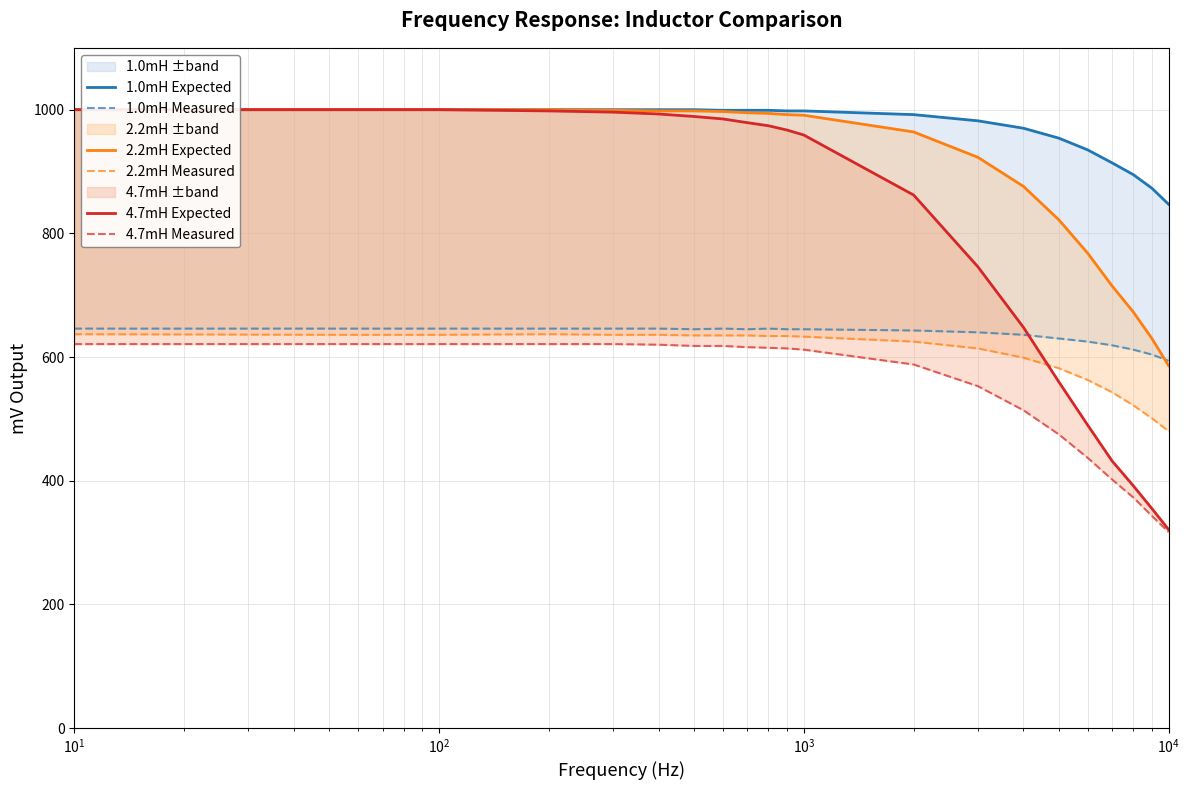

Which series has the largest total across all categories?

1.0mH Expected